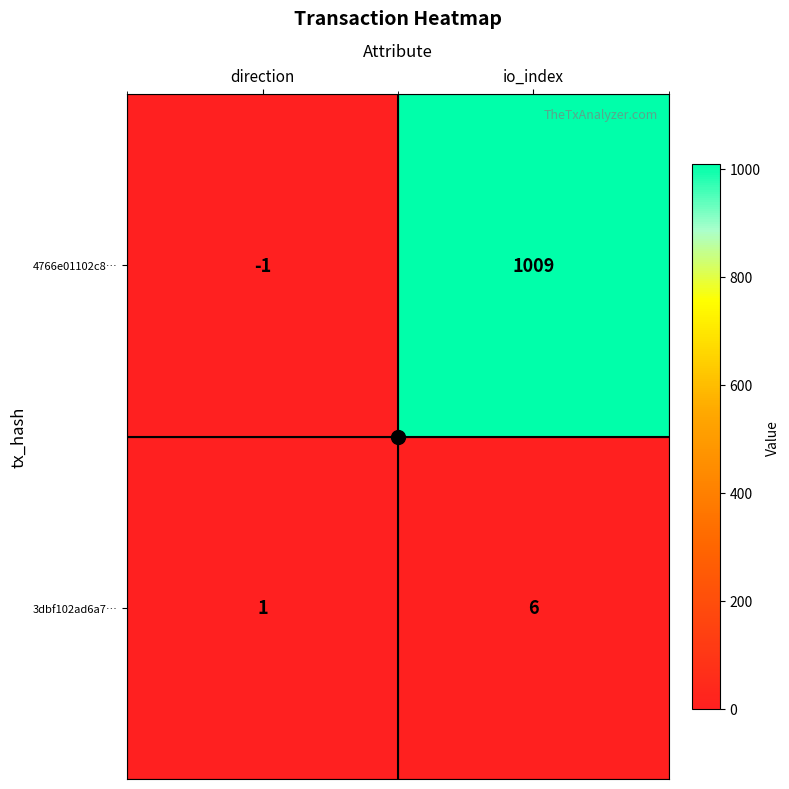

What is the average value of the 3dbf102ad6a7… series?

4